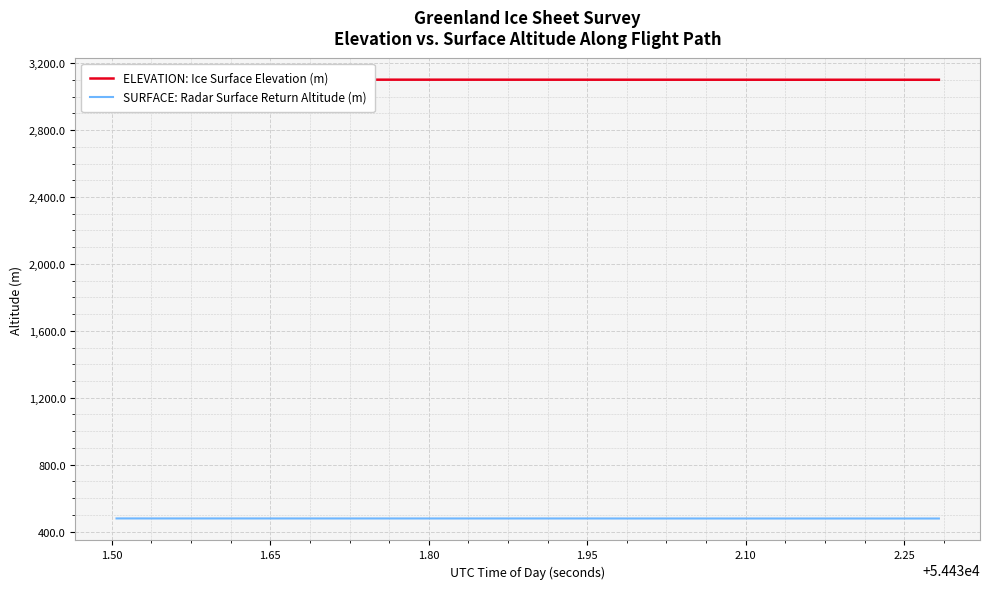

What is the highest value of the SURFACE: Radar Surface Return Altitude (m) series?

478.4